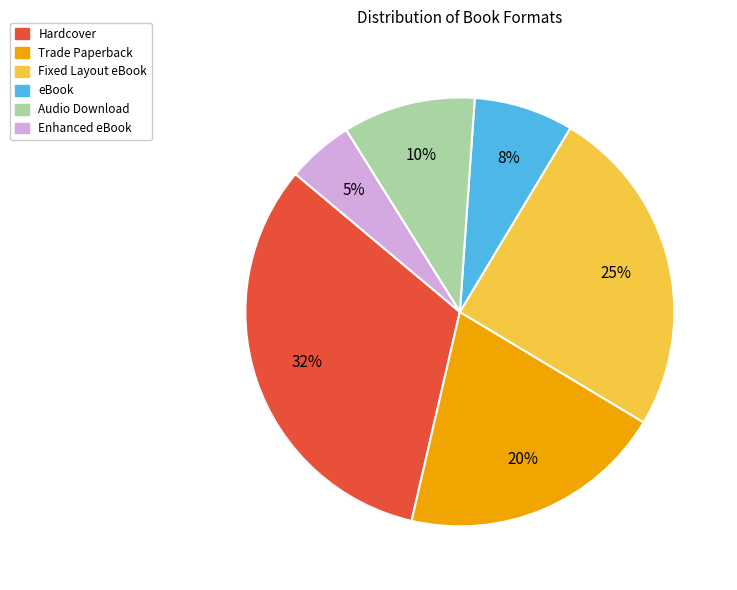

Which category has the smallest portion of the pie?

Enhanced eBook